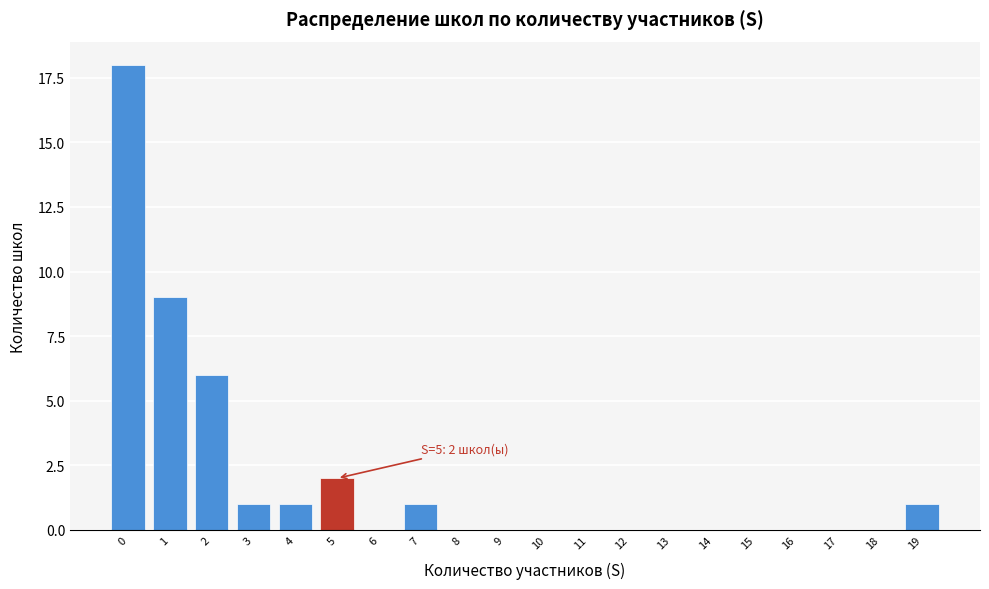

Reading right to left, extract all data points from this chart.

19=1	18=0	17=0	16=0	15=0	14=0	13=0	12=0	11=0	10=0	9=0	8=0	7=1	6=0	5=2	4=1	3=1	2=6	1=9	0=18